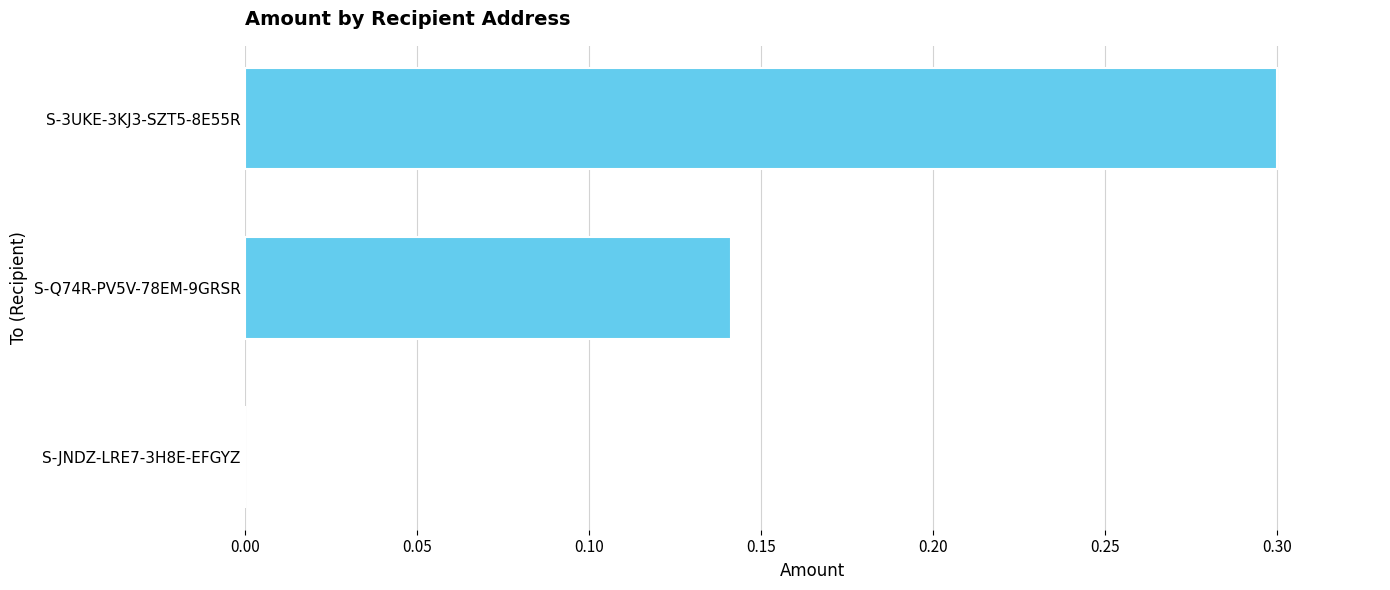

What is the greatest value displayed?

0.3